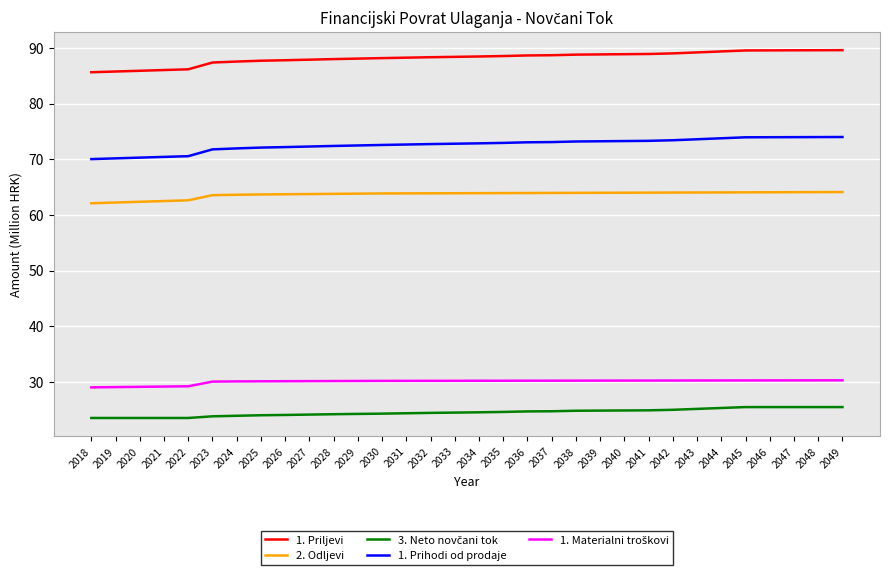

How many lines are shown in the chart?

5